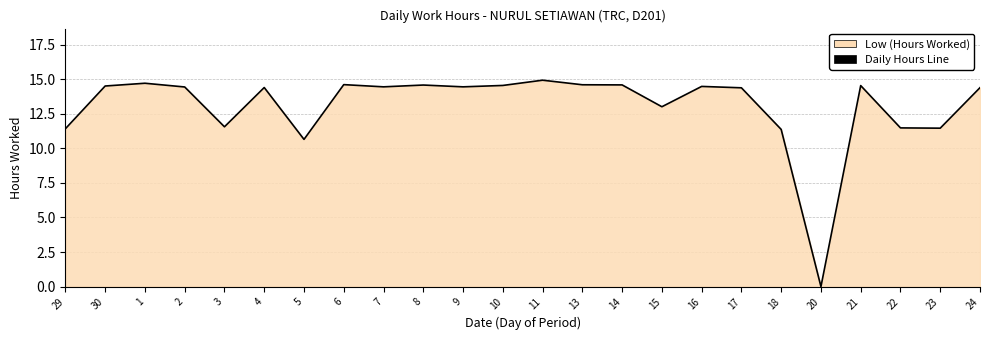

Reading right to left, extract all data points from this chart.

14.4	11.5	11.5	14.5	0.0	11.4	14.4	14.5	13.0	14.6	14.6	14.9	14.6	14.4	14.6	14.4	14.6	10.7	14.4	11.6	14.4	14.7	14.5	11.4